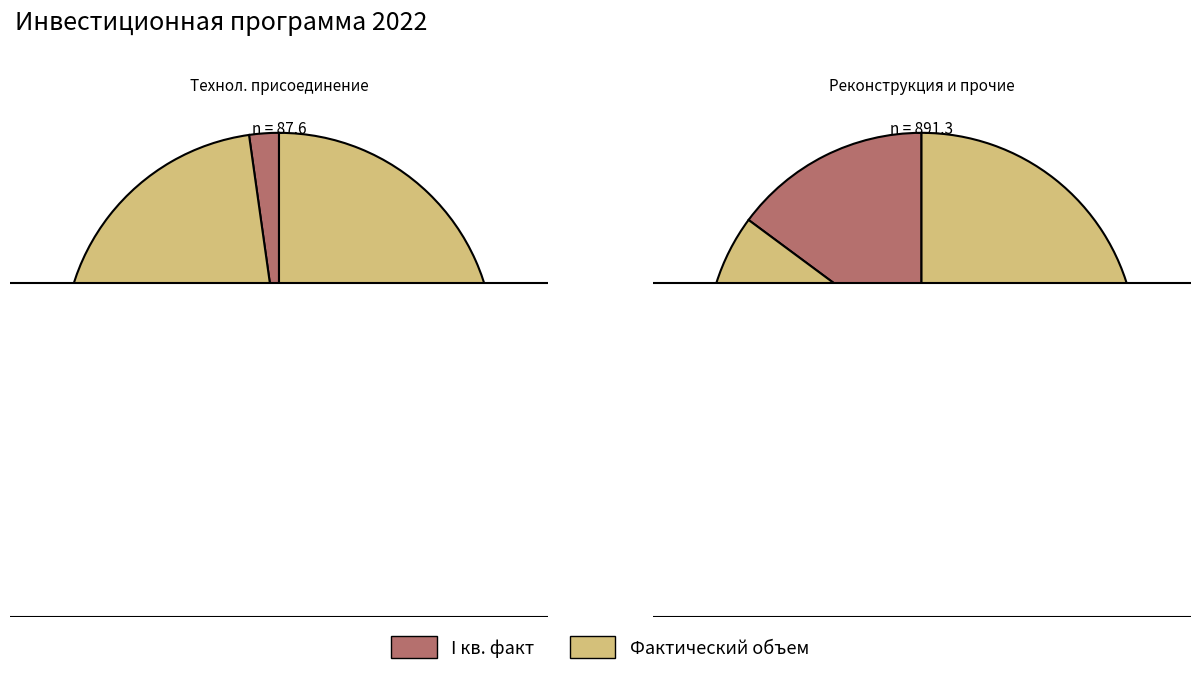

What portion of the pie excludes Финансирование I квартал факт?

97.8%